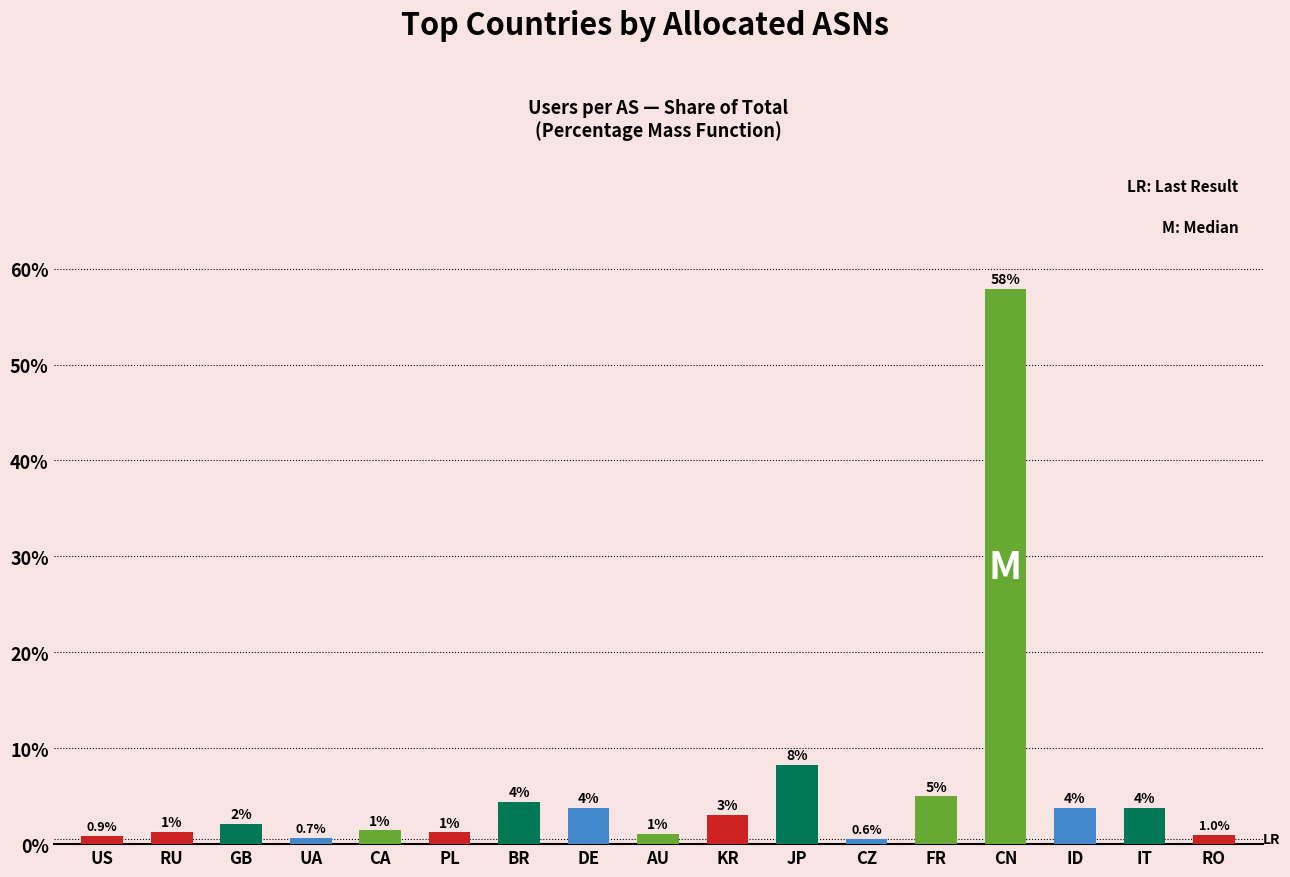

What is the maximum value shown in the chart?

57.9